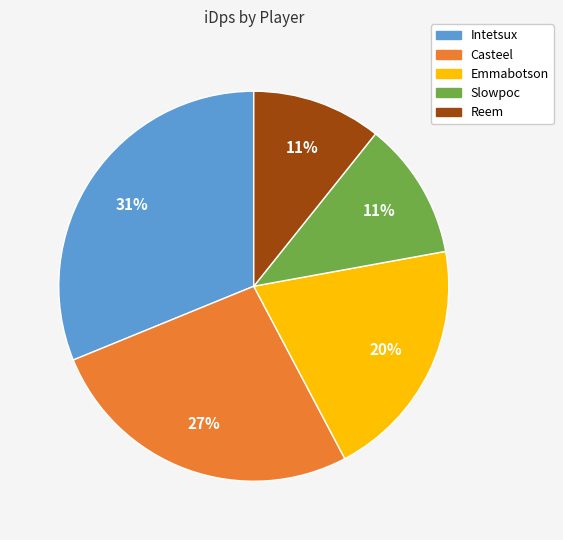

To the nearest percent, what portion does Intetsux represent?

31%